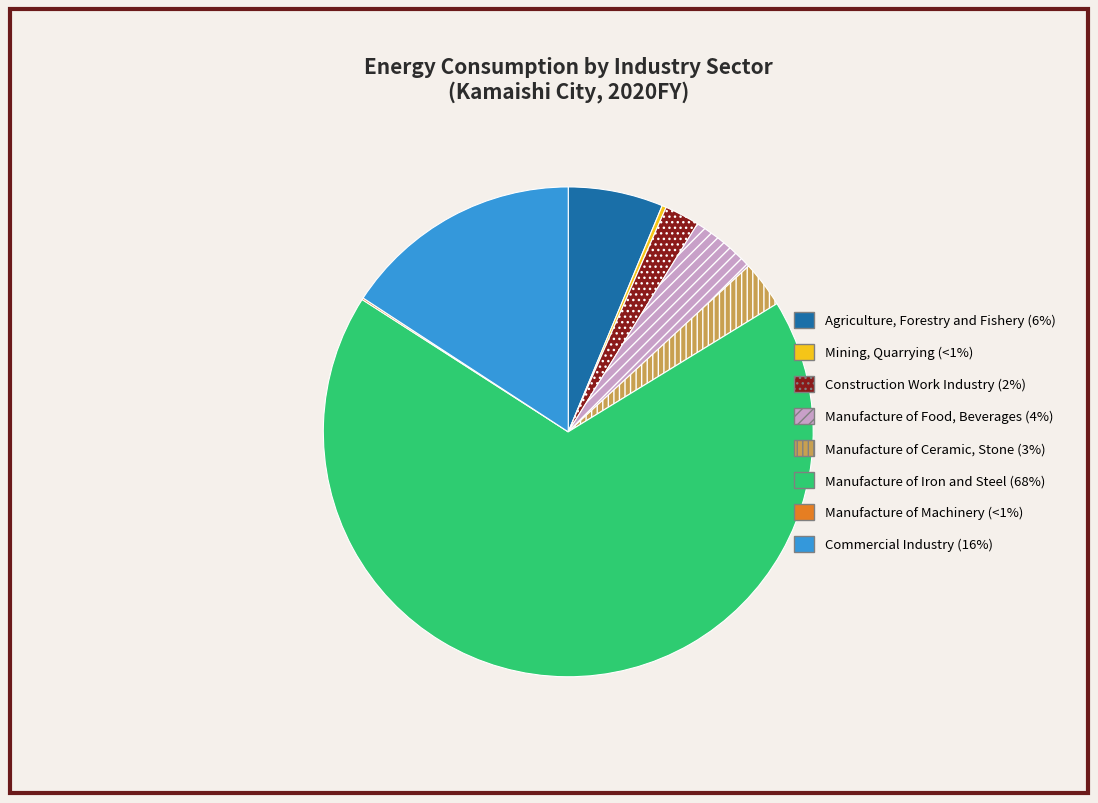

Between Mining, Quarrying and Agriculture, Forestry and Fishery, which is larger?

Agriculture, Forestry and Fishery